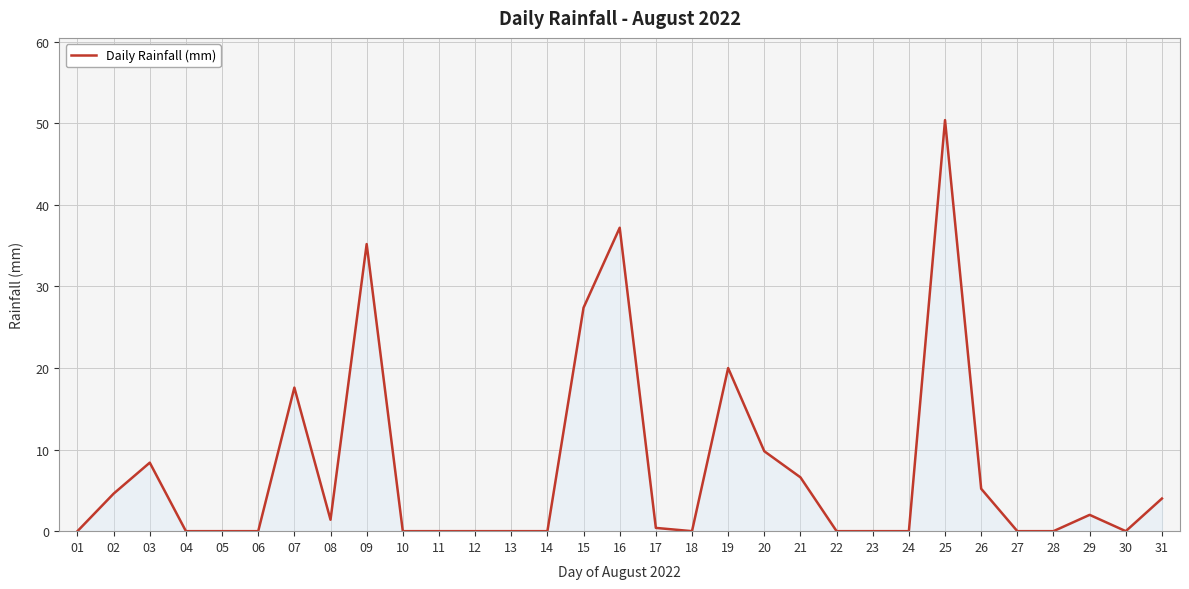

Reading right to left, list all the values displayed in this chart.

31=4.0	30=0.0	29=2.0	28=0.0	27=0.0	26=5.2	25=50.4	24=0.0	23=0.0	22=0.0	21=6.6	20=9.8	19=20.0	18=0.0	17=0.4	16=37.2	15=27.4	14=0.0	13=0.0	12=0.0	11=0.0	10=0.0	09=35.2	08=1.4	07=17.6	06=0.0	05=0.0	04=0.0	03=8.4	02=4.6	01=0.0